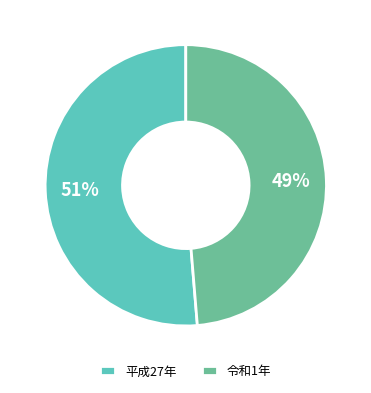

Which has a higher value, 令和1年 or 平成27年?

平成27年